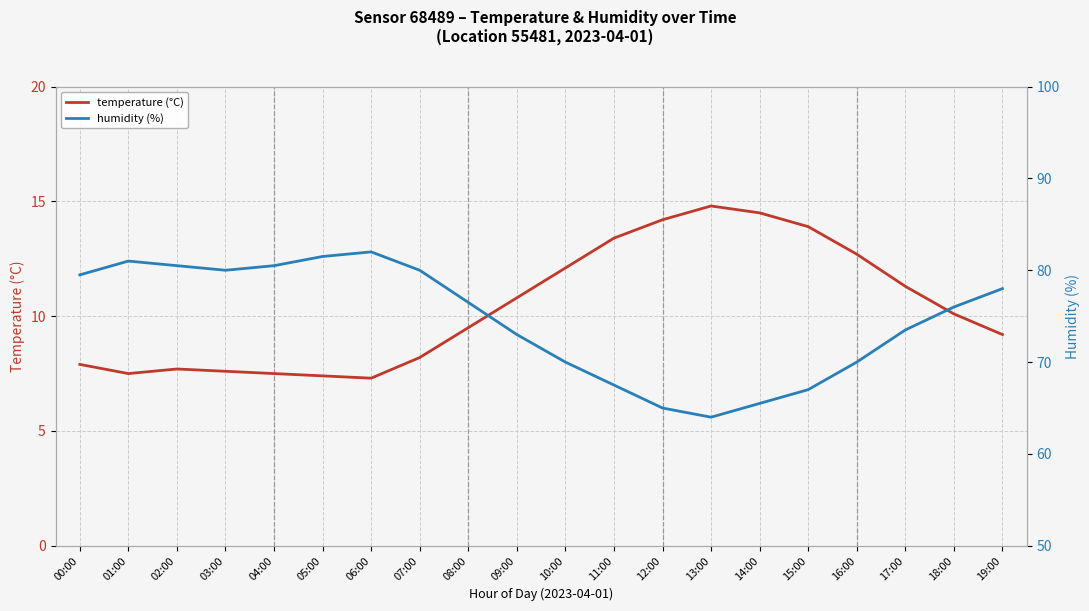

What is the label of the 8th point from the left?

07:00